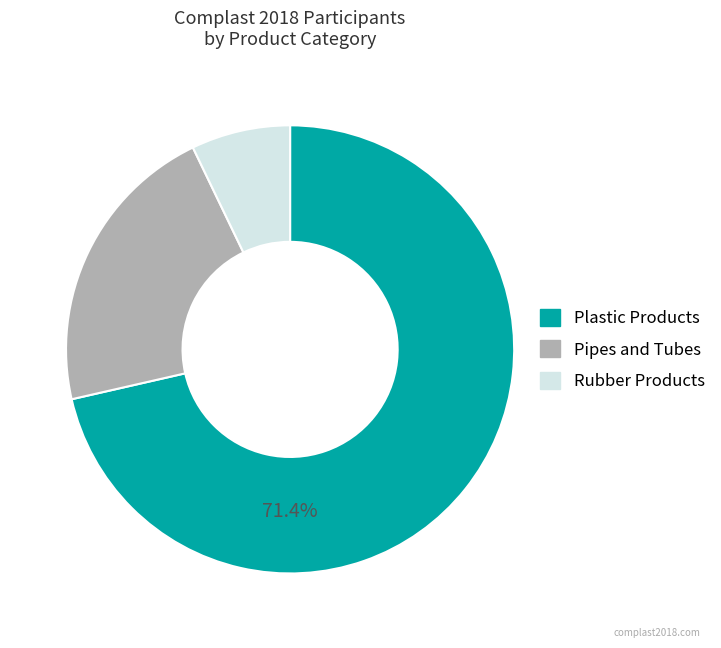

To the nearest percent, what portion does Plastic Products represent?

71%